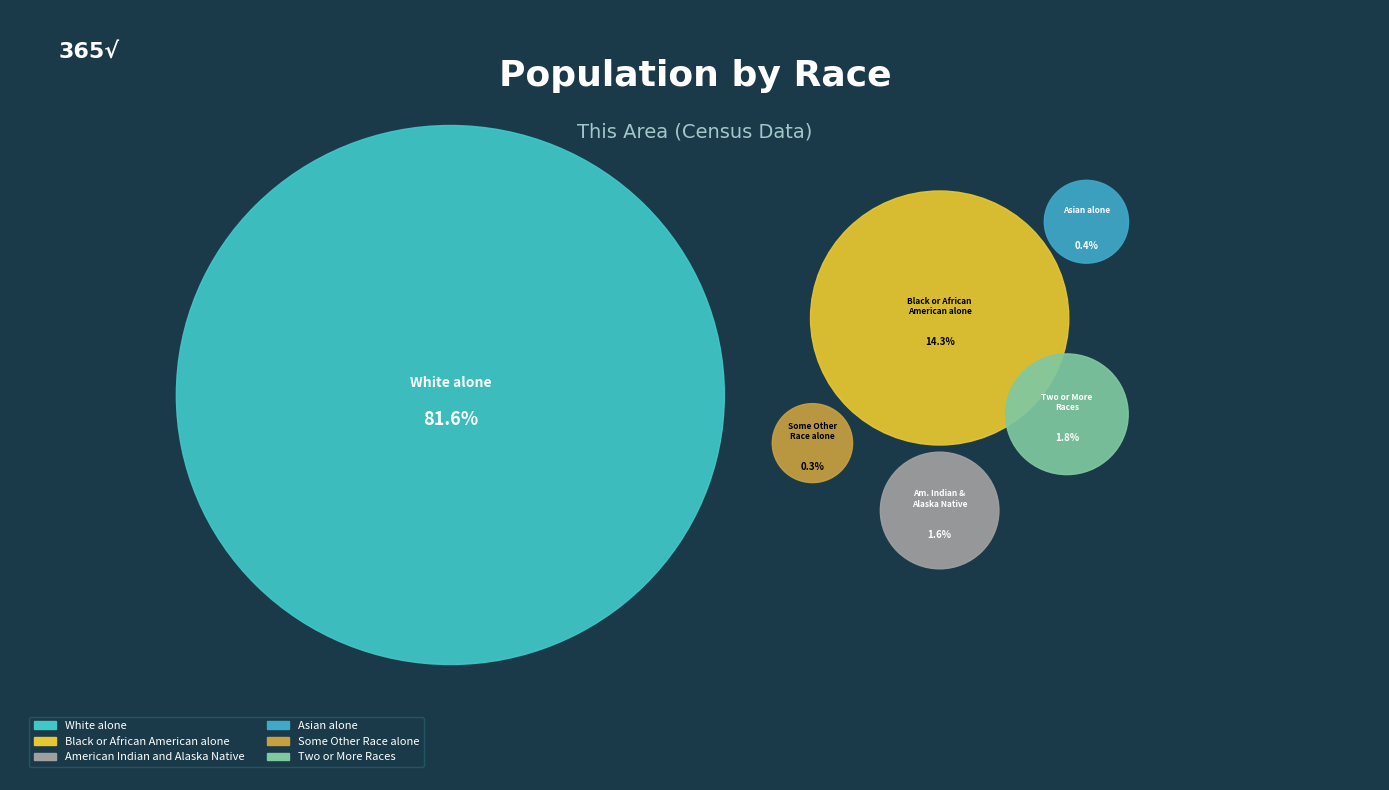

How many slices are in this pie chart?

6